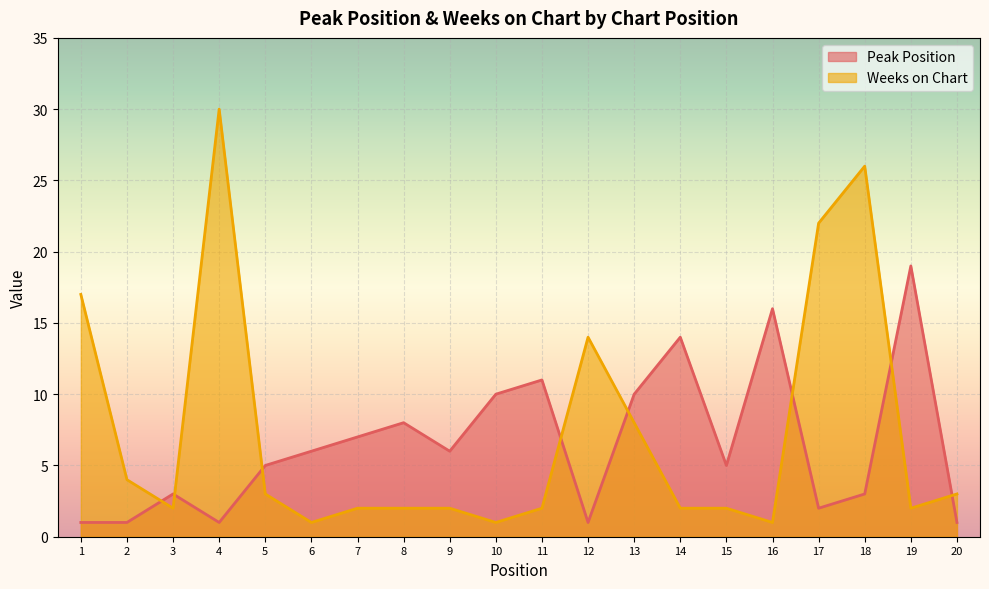

What is the total value across all series at 6?

7